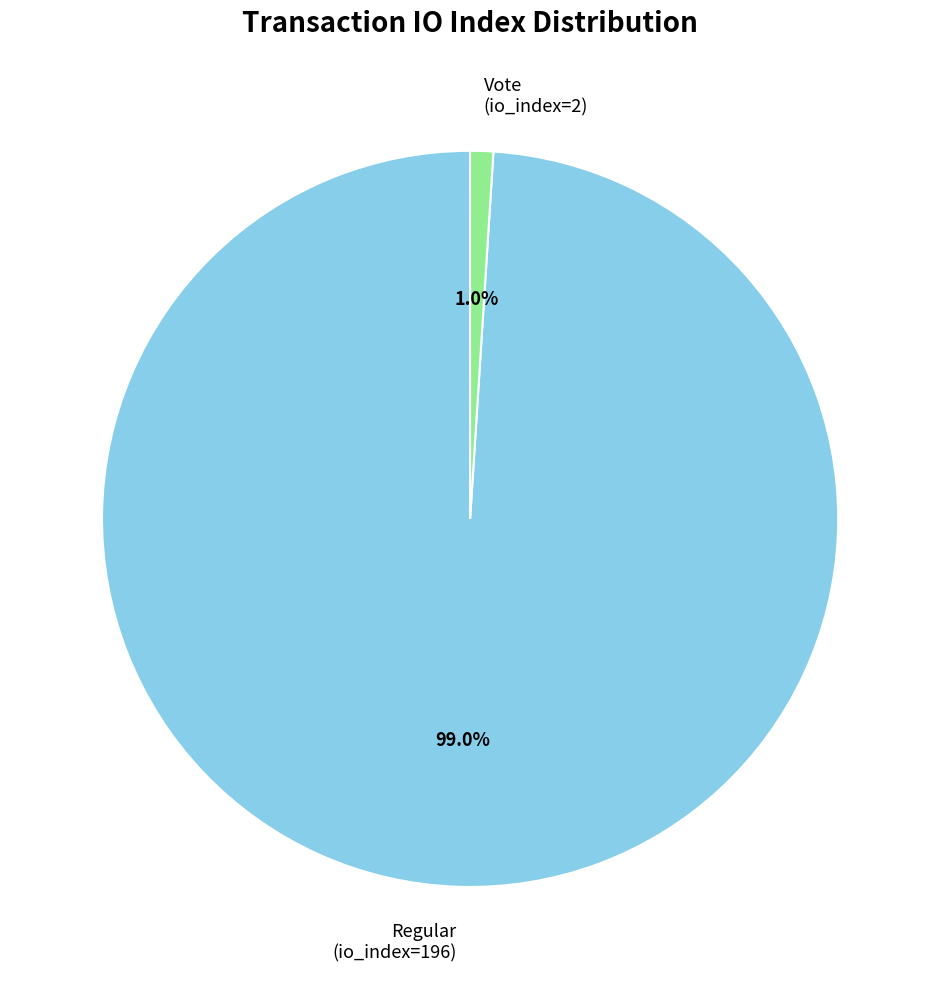

Is there a majority slice in this chart?

Yes